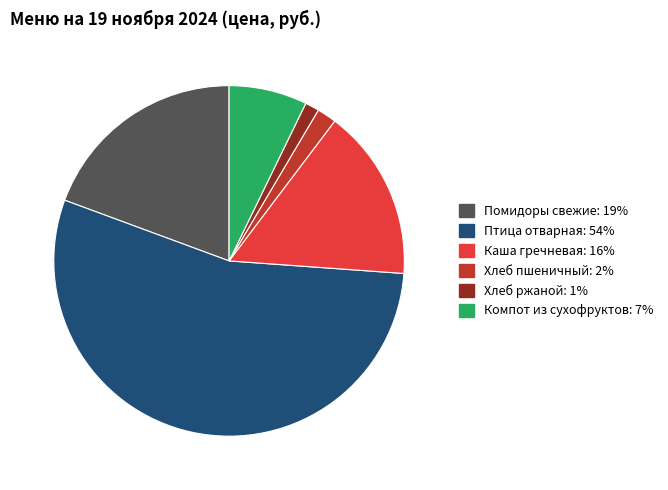

Which slice is the largest?

Птица отварная